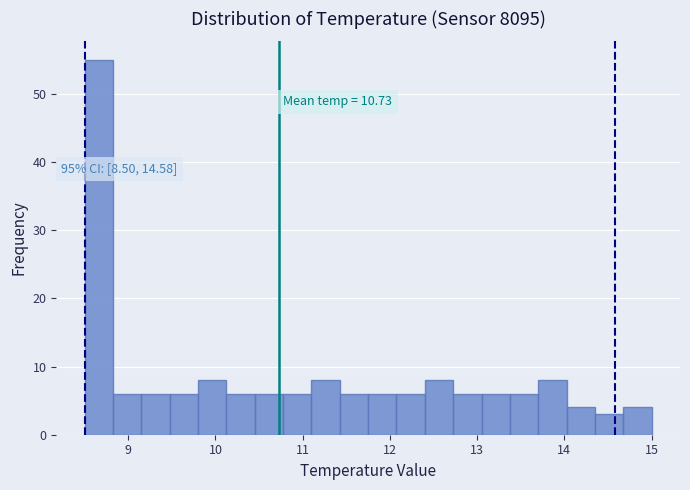

Read against the x-axis, roughly where is the centre of the tallest bar?

8.7